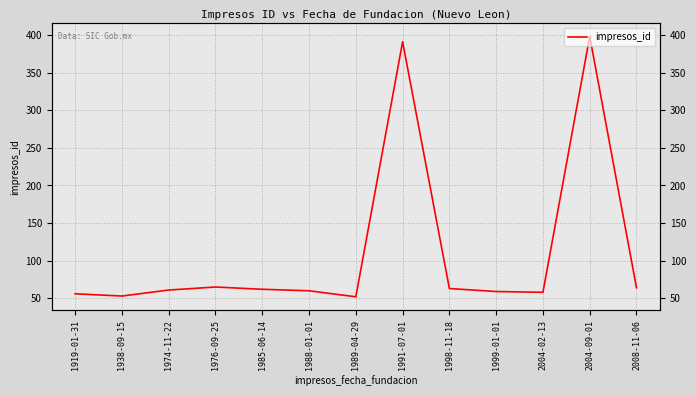

What value does the data have at 2004-09-01?

398